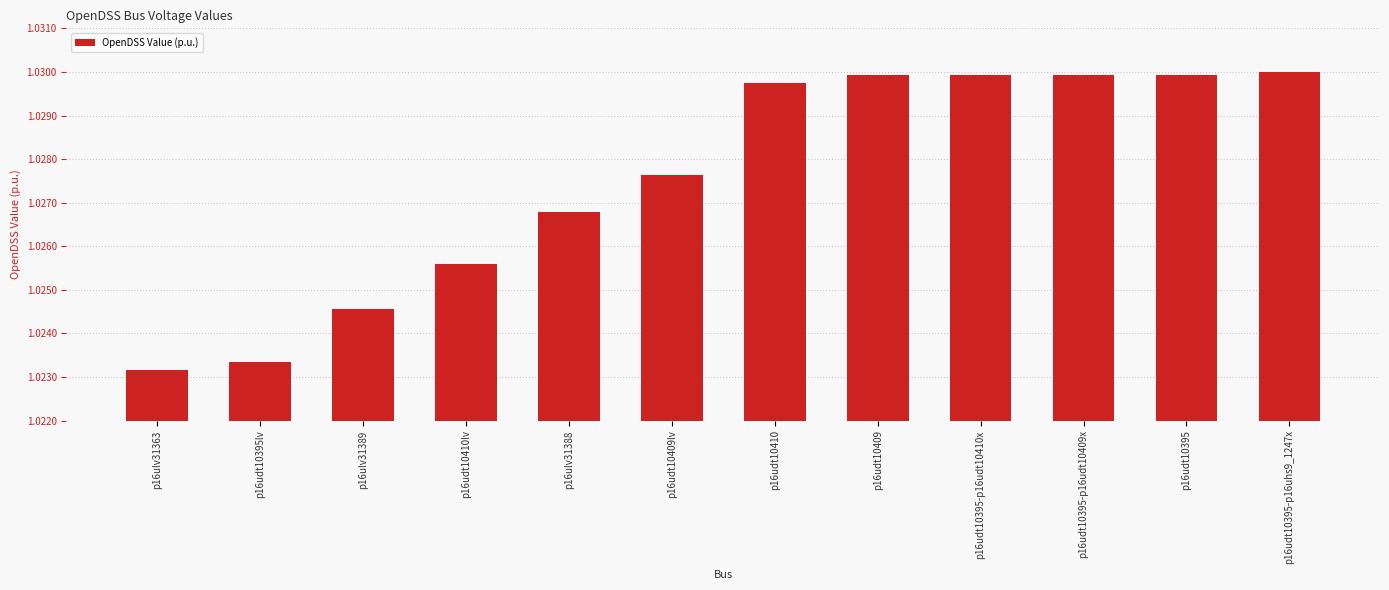

At which label is the value closest to 1?

p16ulv31363